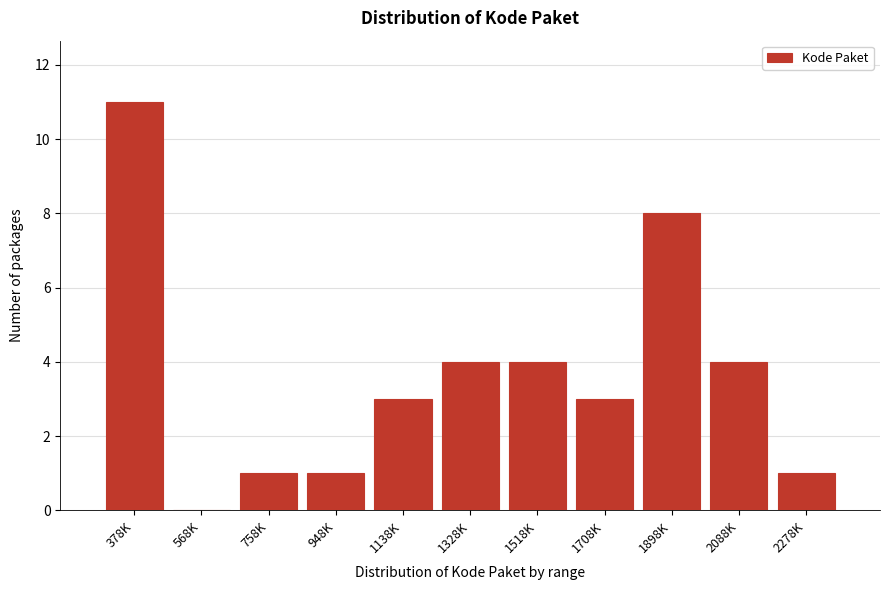

Reading left to right, what are all the values shown in this chart?

378K=11	568K=0	758K=1	948K=1	1138K=3	1328K=4	1518K=4	1708K=3	1898K=8	2088K=4	2278K=1